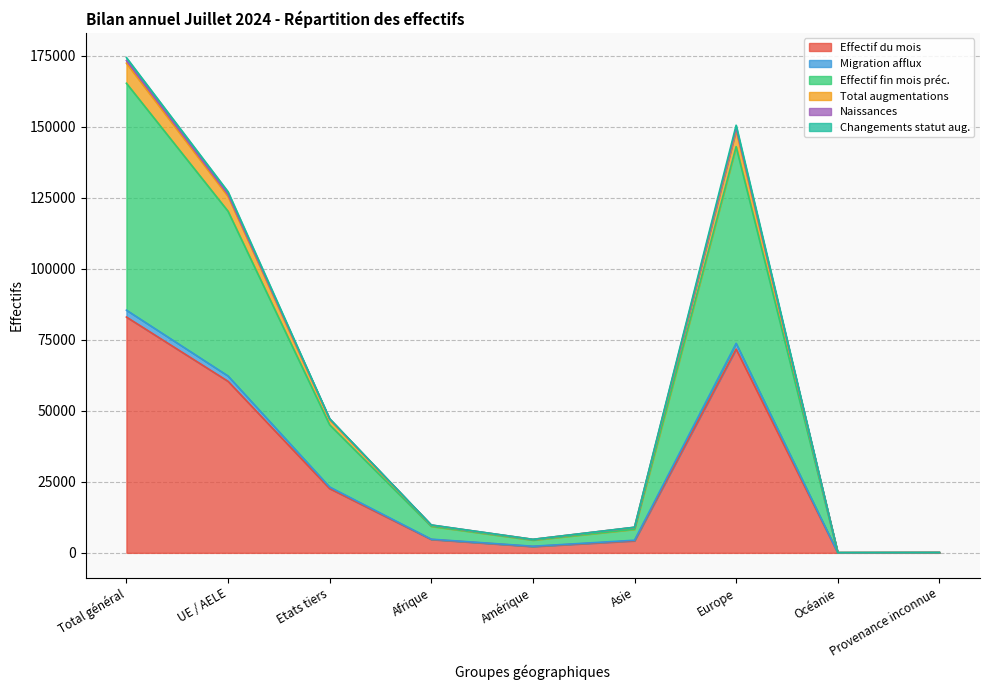

True or false: Total augmentations and Migration afflux cross at least once.

False